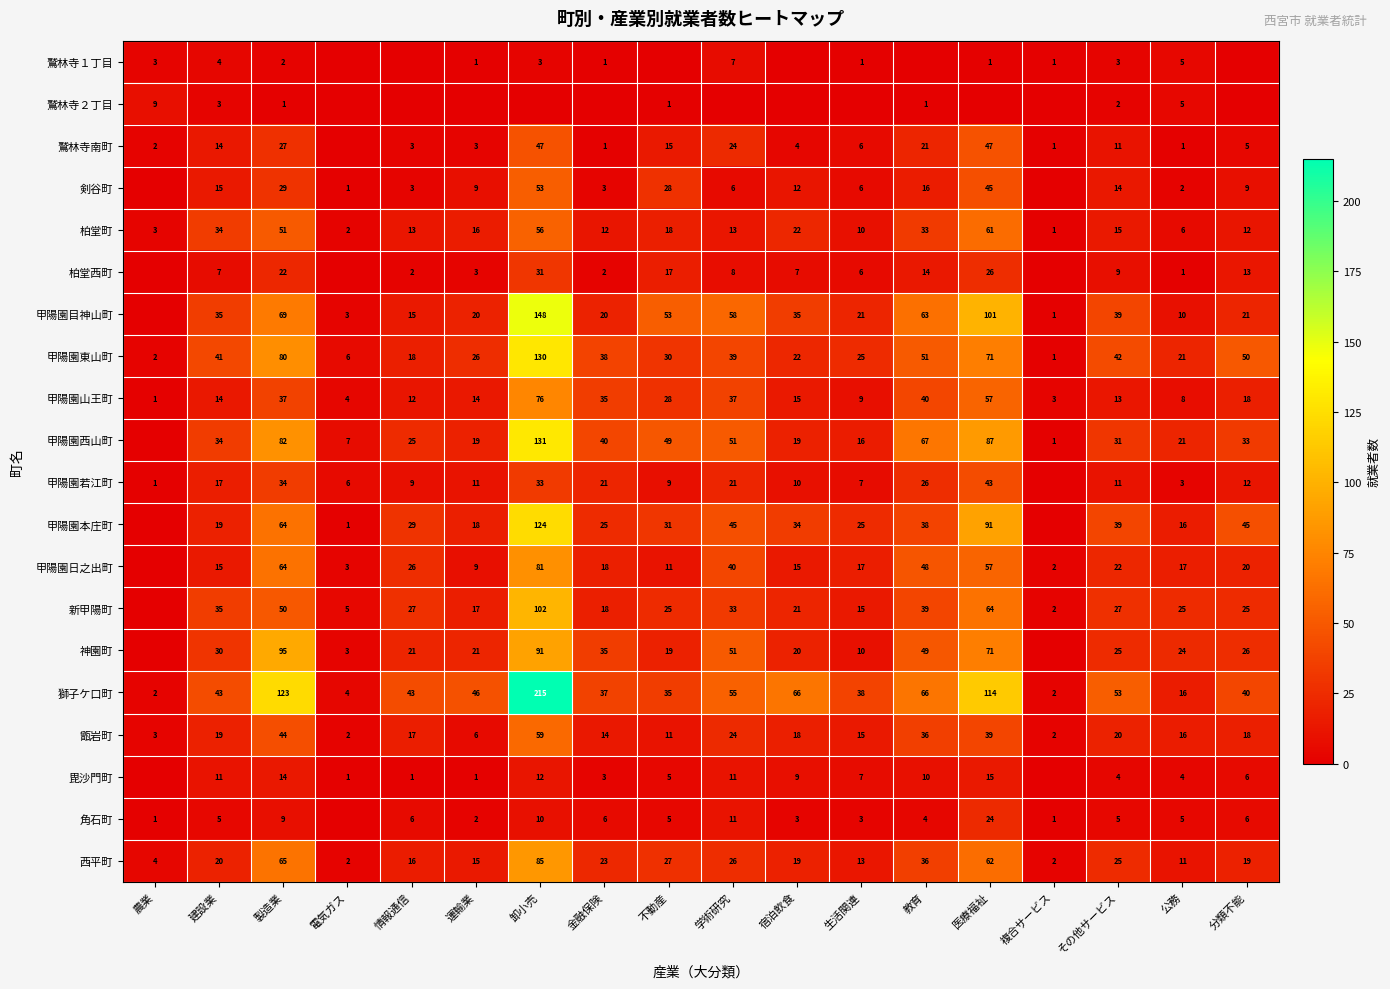

What is the average value of the 西平町 series?

26